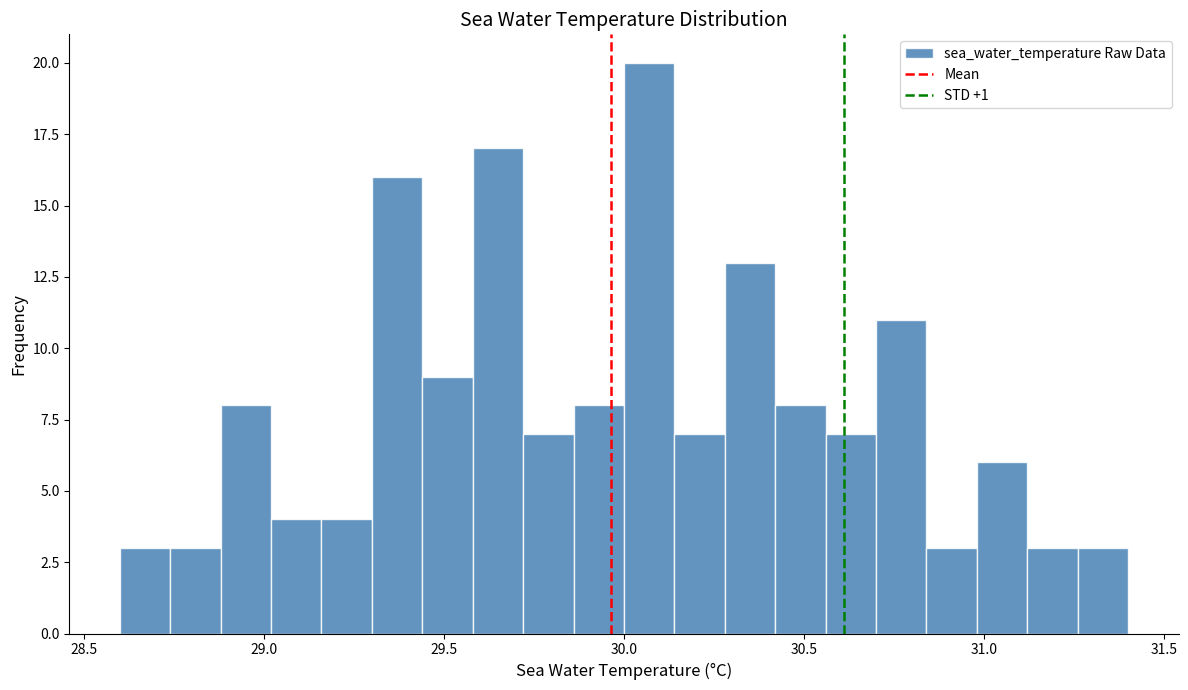

Around what value on the x-axis is the tallest bar? Give the approximate position of its centre, as read against the axis.

30.05